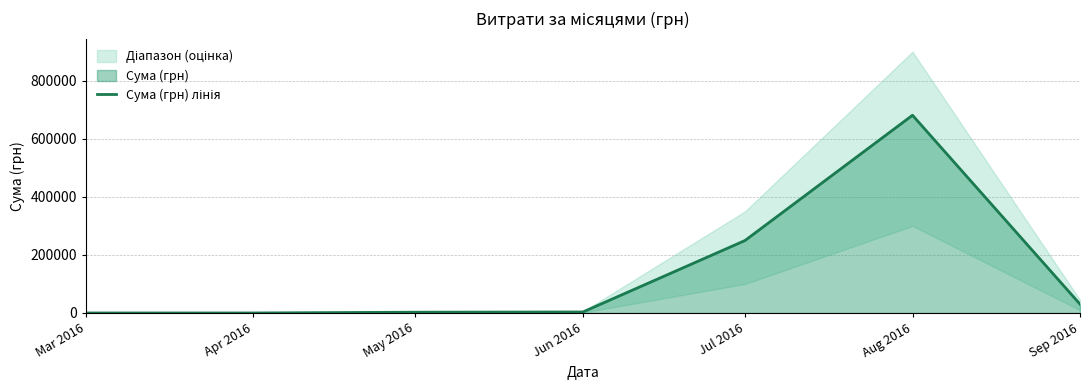

Count the number of data series in this chart.

1